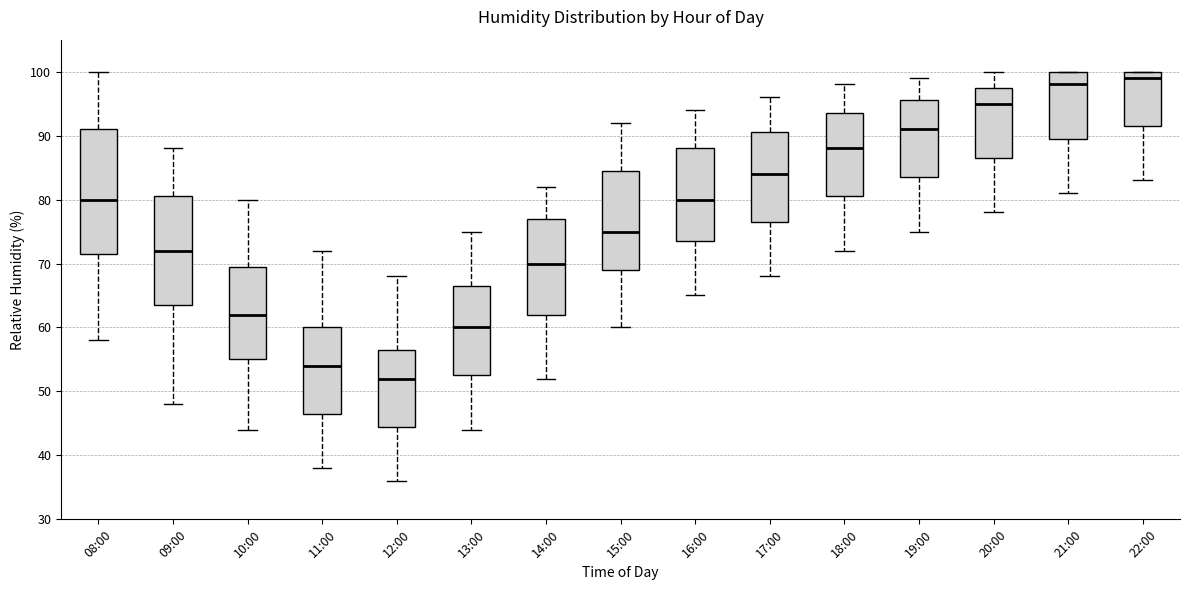

Which box's median line is the lowest?

12:00